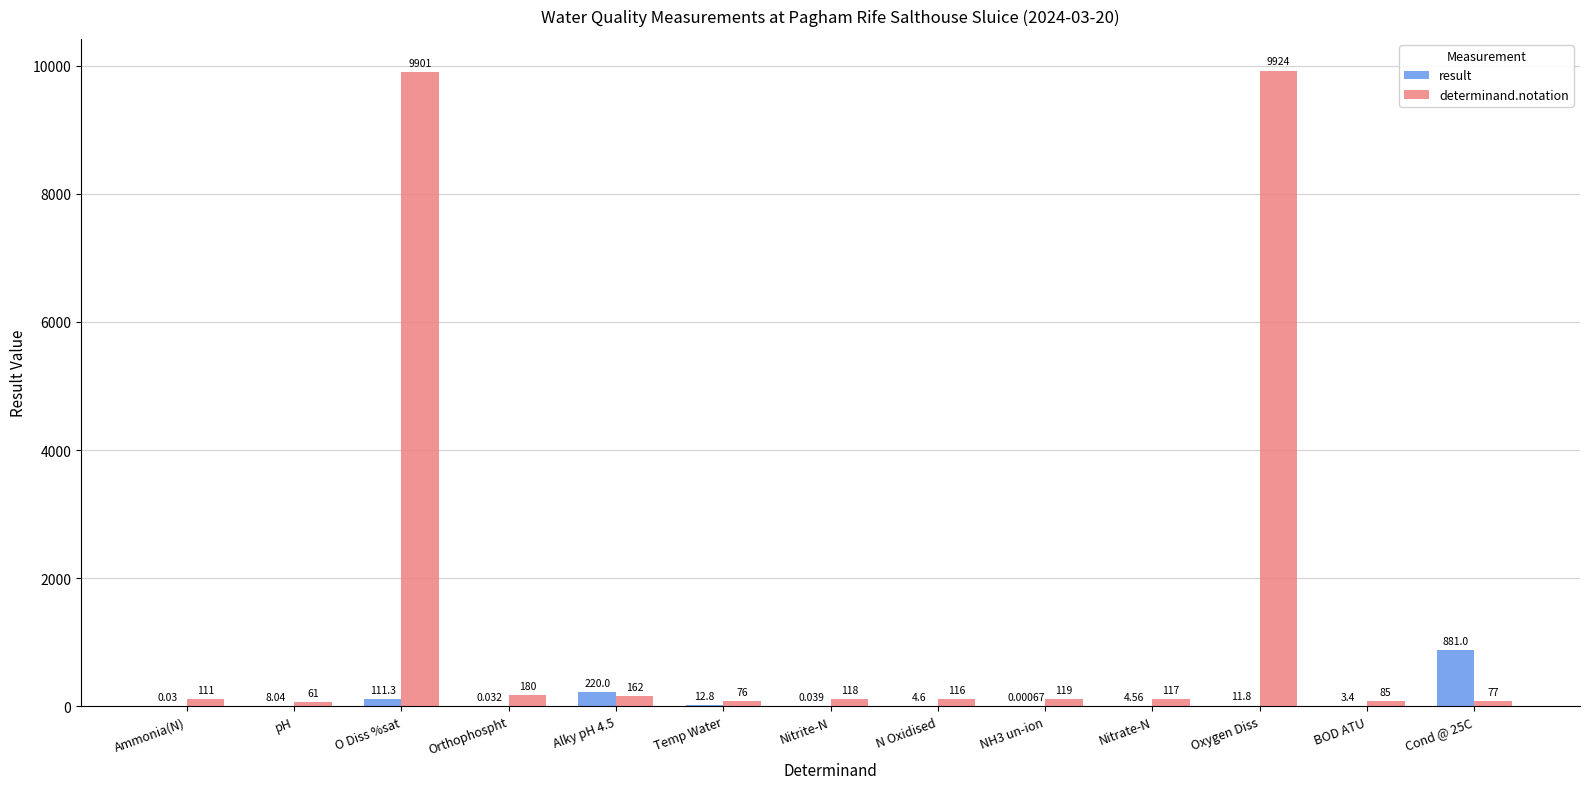

How many groups of bars are there?

13